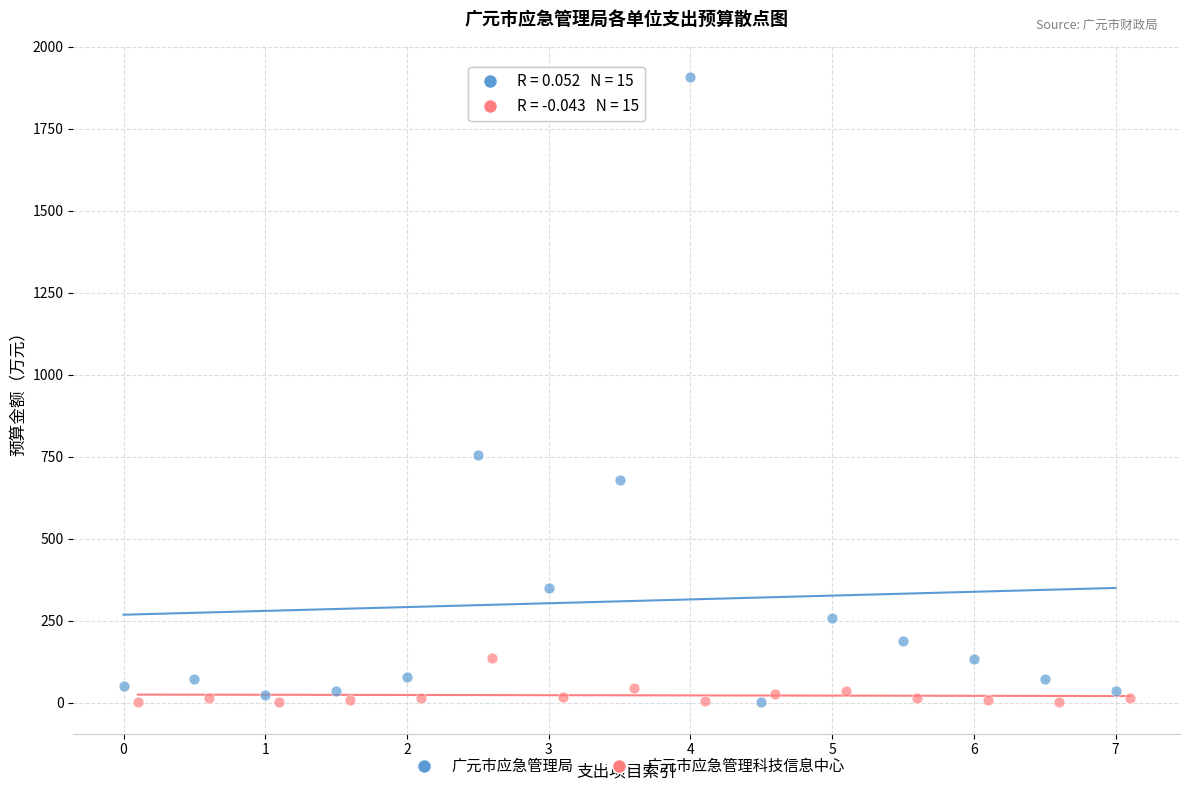

Which series has the largest Y range (max minus min)?

广元市应急管理局